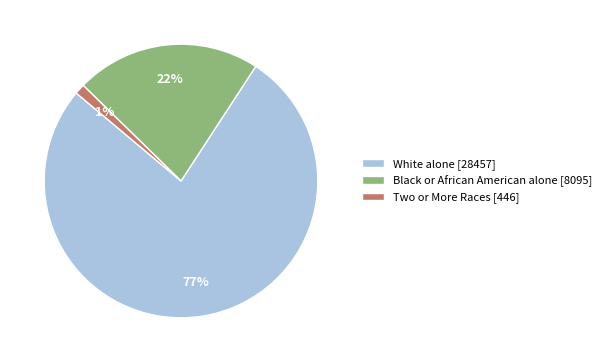

True or false: Black or African American alone [8095] accounts for 30% of the total.

False